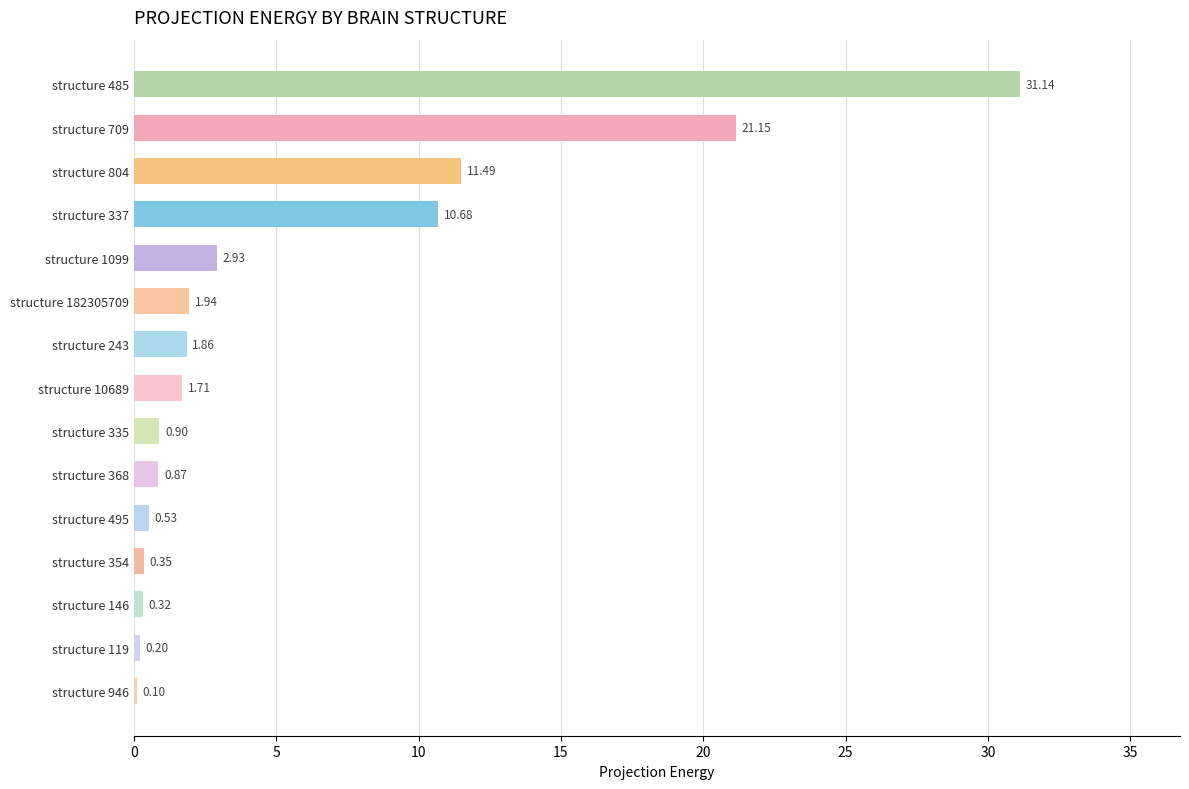

Approximately how many times larger is the value at structure 804 compared to structure 485?

0.4